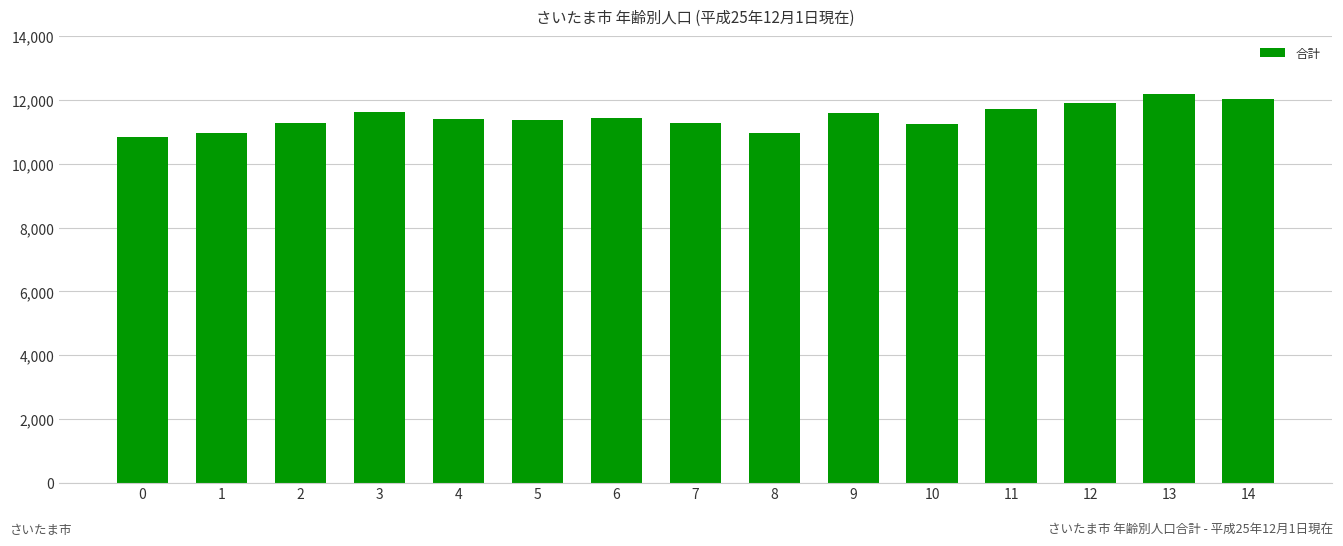

Between 2 and 11, which is larger?

11